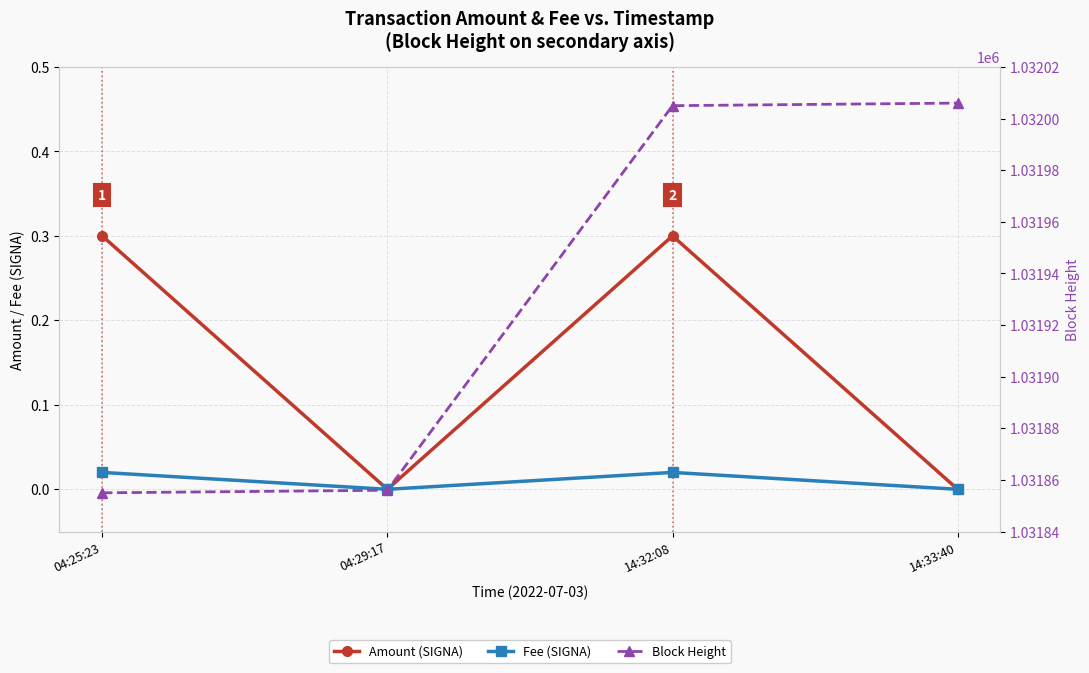

The value of Fee (SIGNA) at 04:25:23 is 0.0. True or false?

True